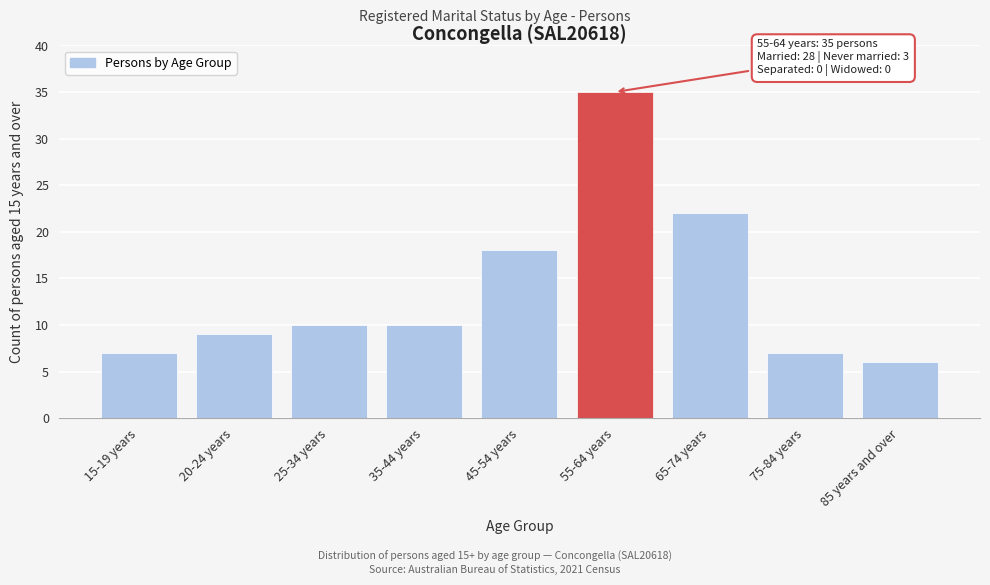

Reading left to right, what are all the values shown in this chart?

7	9	10	10	18	35	22	7	6